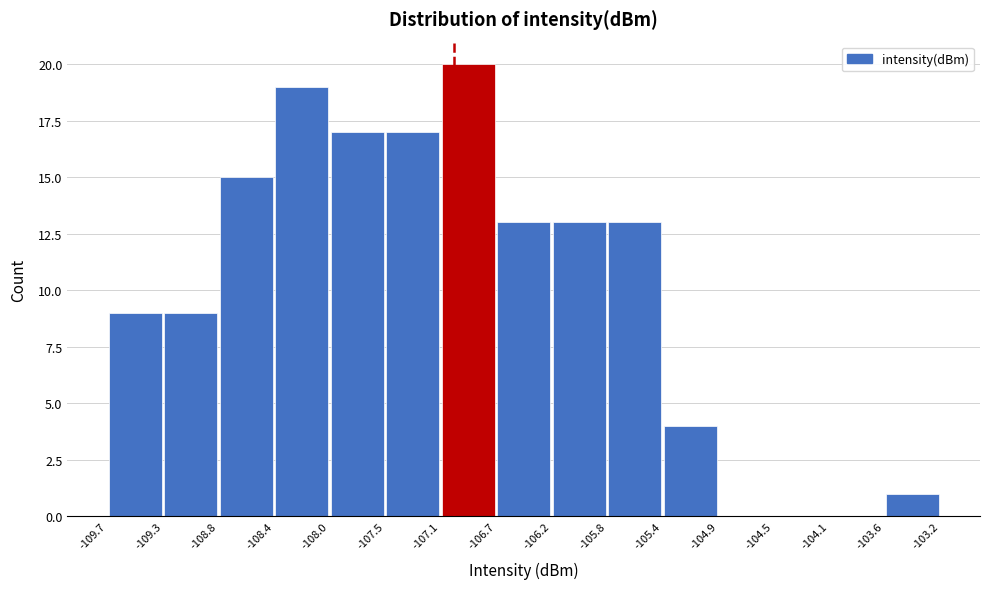

Which range on the x-axis has the tallest bar?

-107.1 to -106.7